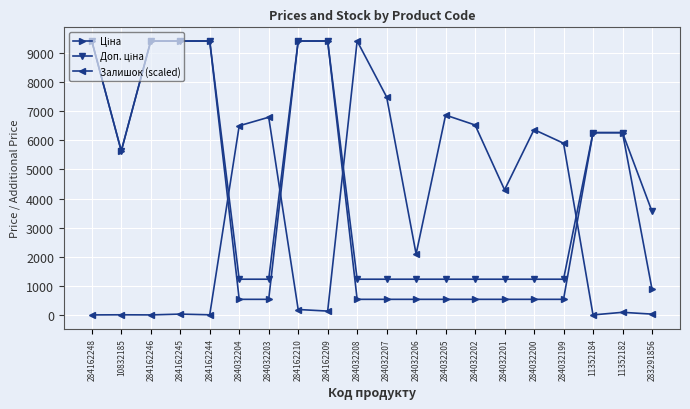

At which label is Залишок (scaled) closest to 4708?

284032201